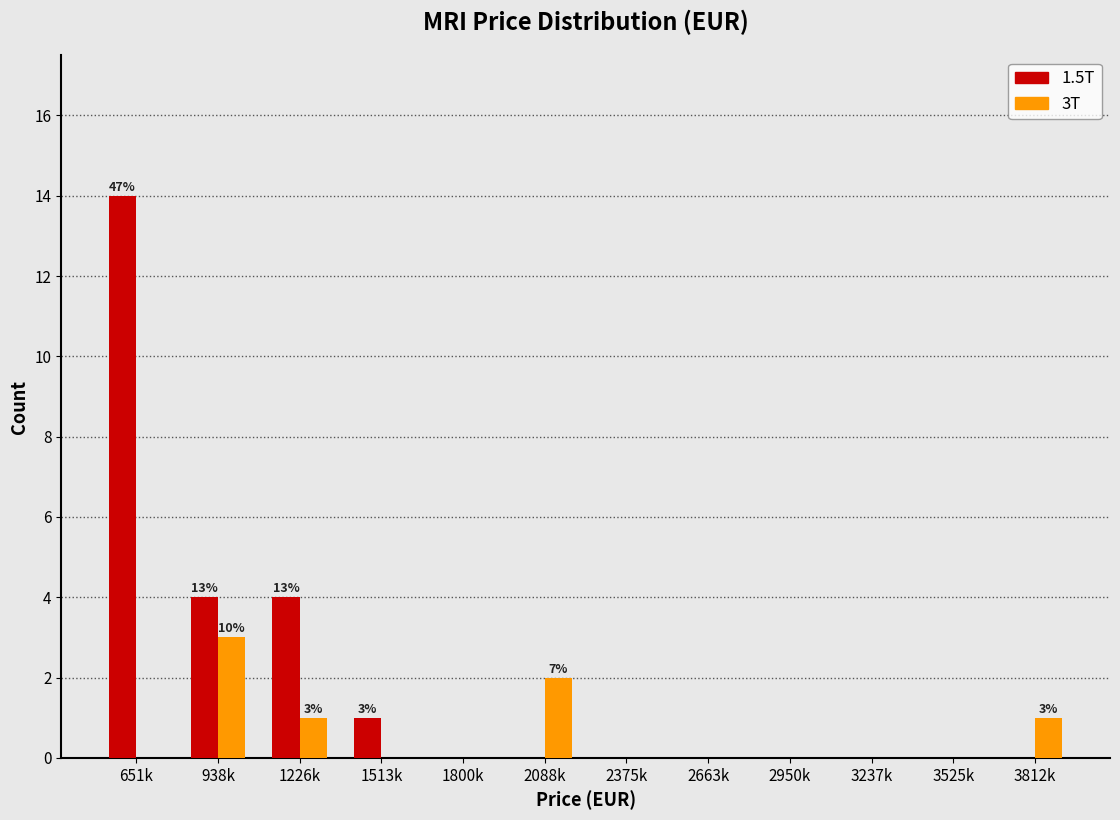

Reading left to right, what are all the values shown in this chart?

1.5T: 651k=14	938k=4	1226k=4	1513k=1	1800k=0	2088k=0	2375k=0	2663k=0	2950k=0	3237k=0	3525k=0	3812k=0
3T: 651k=0	938k=3	1226k=1	1513k=0	1800k=0	2088k=2	2375k=0	2663k=0	2950k=0	3237k=0	3525k=0	3812k=1